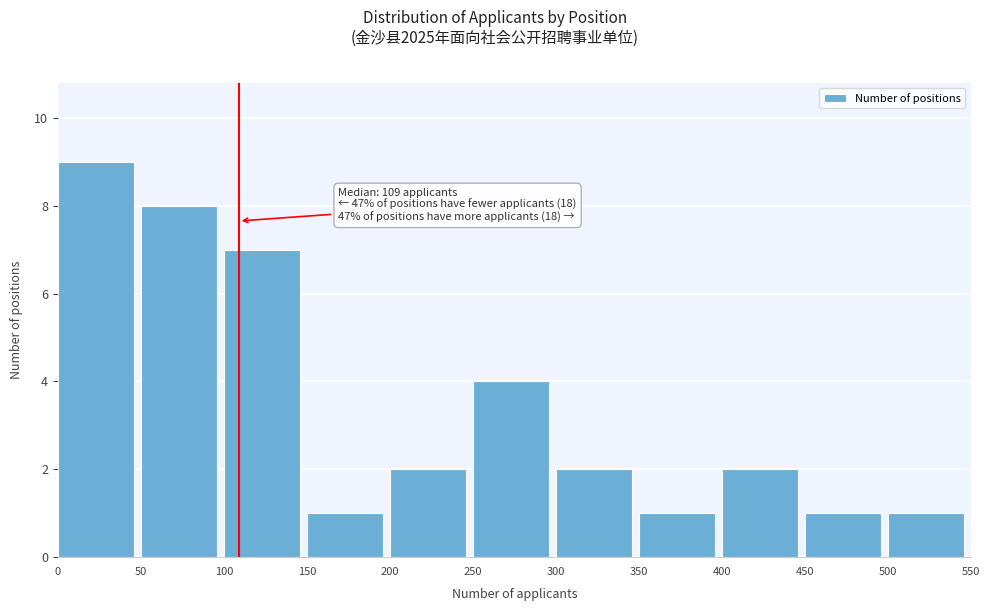

Over which range of the x-axis is the bar tallest?

0 to 50